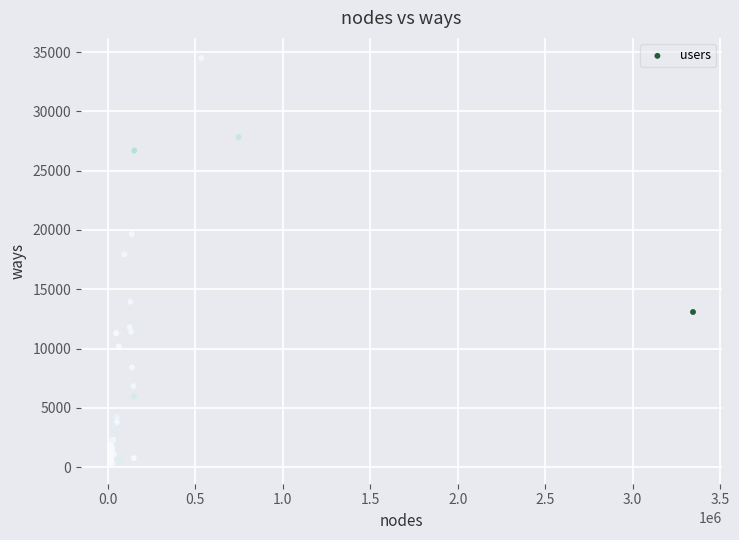

What Y value in the scatter plot is closest to 17402?

17945